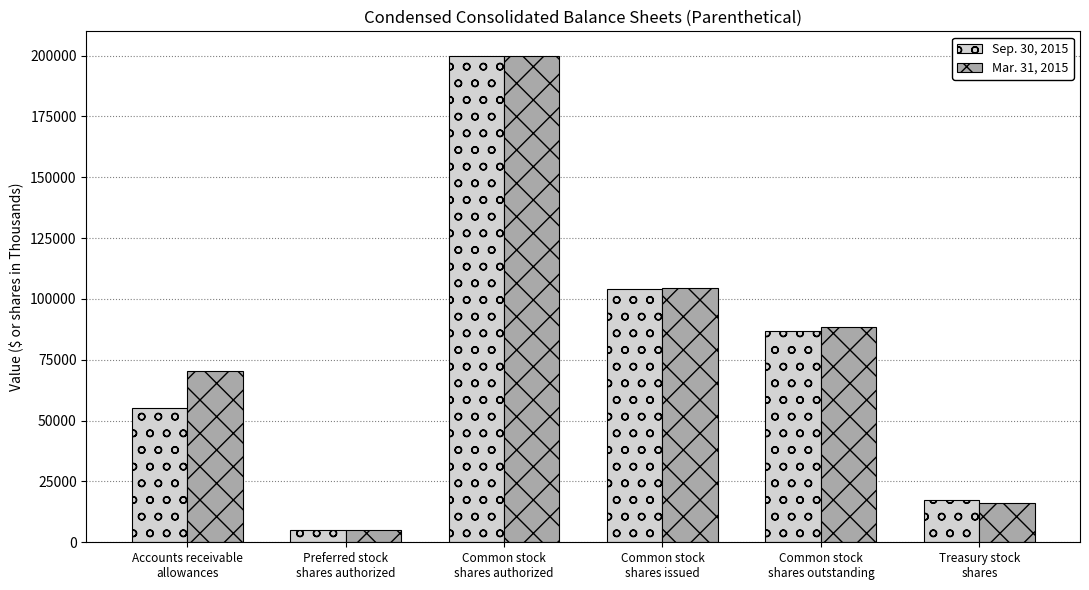

How many data points in Mar. 31, 2015 are less than 88356?

3